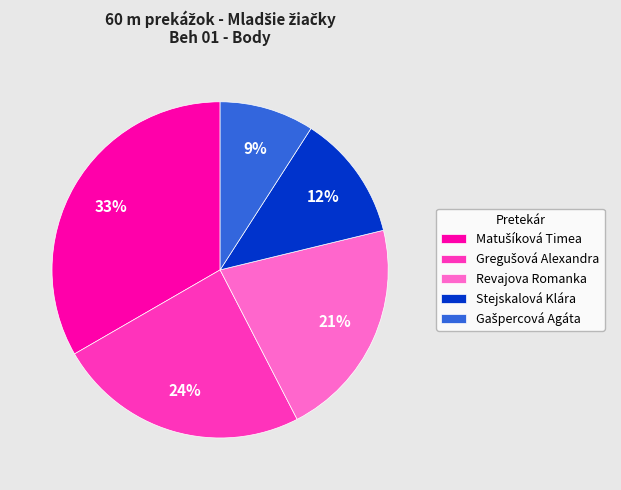

The Stejskalová Klára slice represents 12% of the pie. True or false?

True